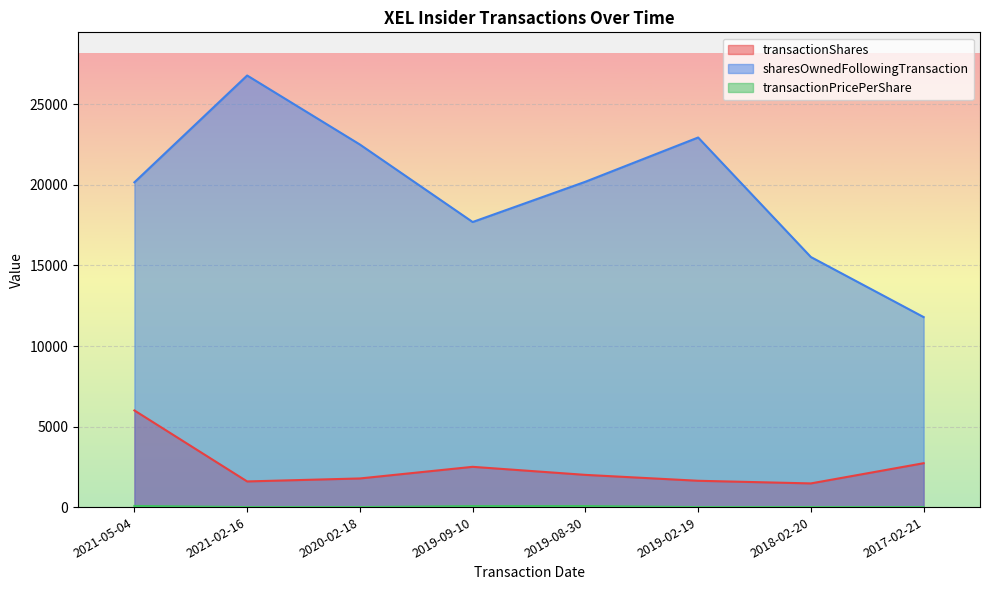

Rank the series by their maximum value, from highest to lowest.

sharesOwnedFollowingTransaction, transactionShares, transactionPricePerShare